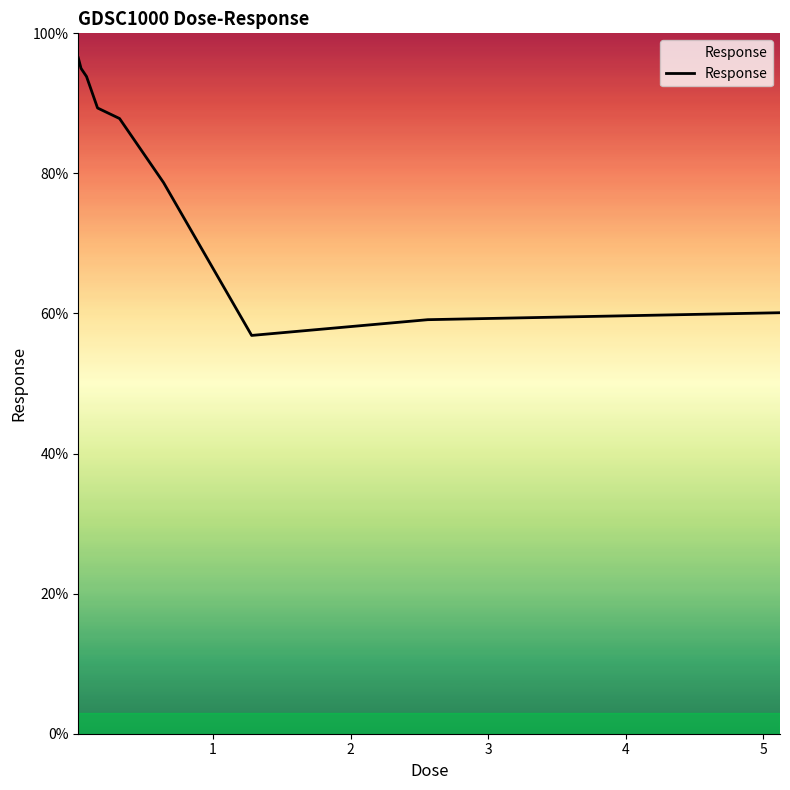

What is the difference between the maximum and minimum values?

39.6